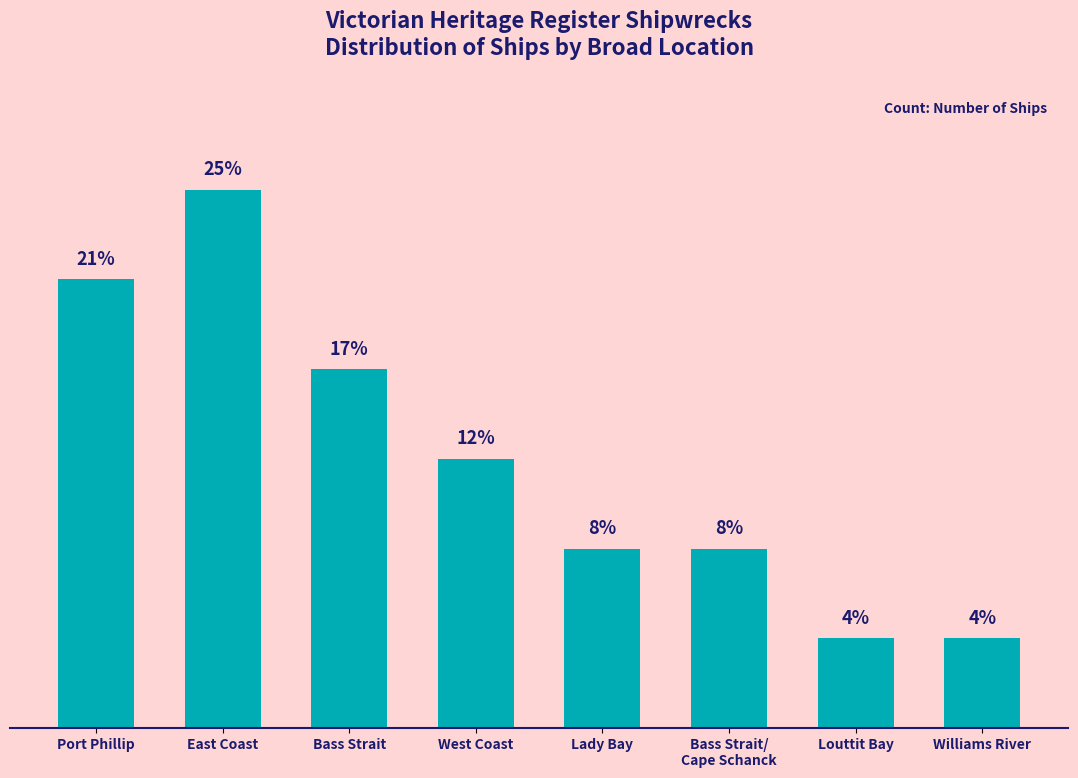

Are the bars horizontal?

No